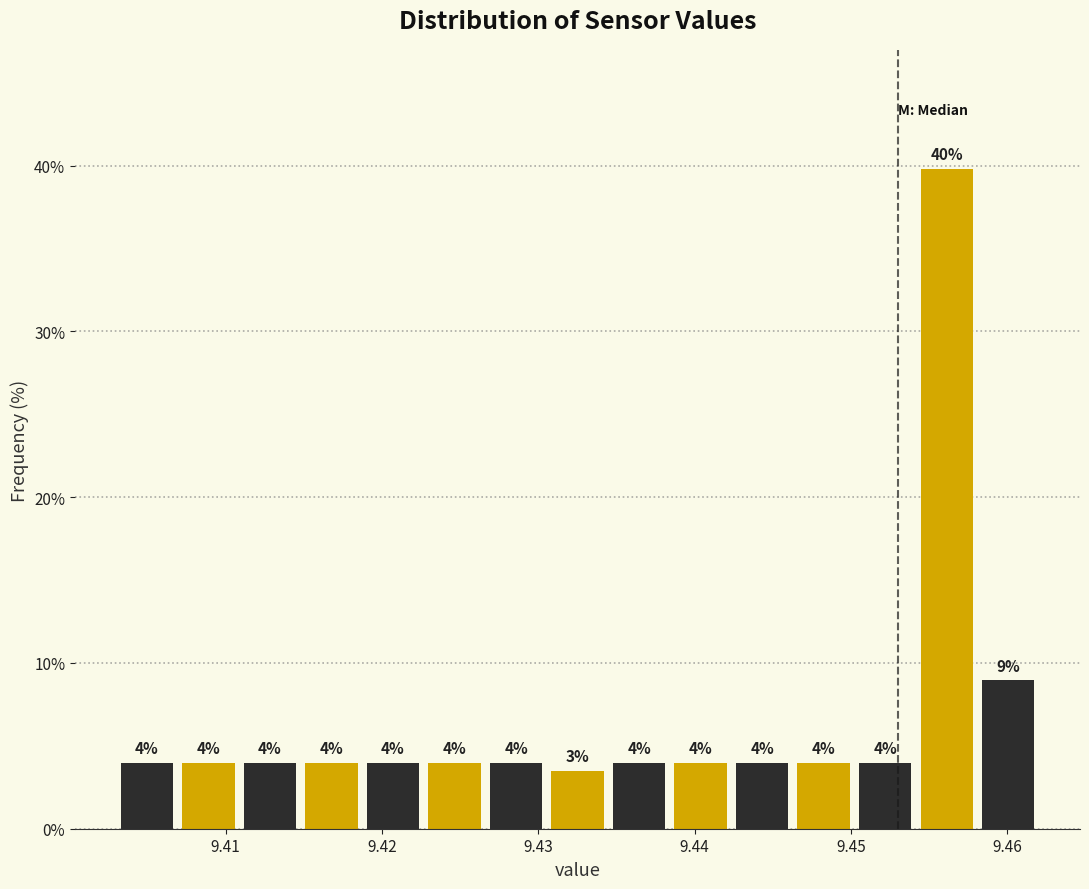

Around what value on the x-axis is the tallest bar? Give the approximate position of its centre, as read against the axis.

9.456